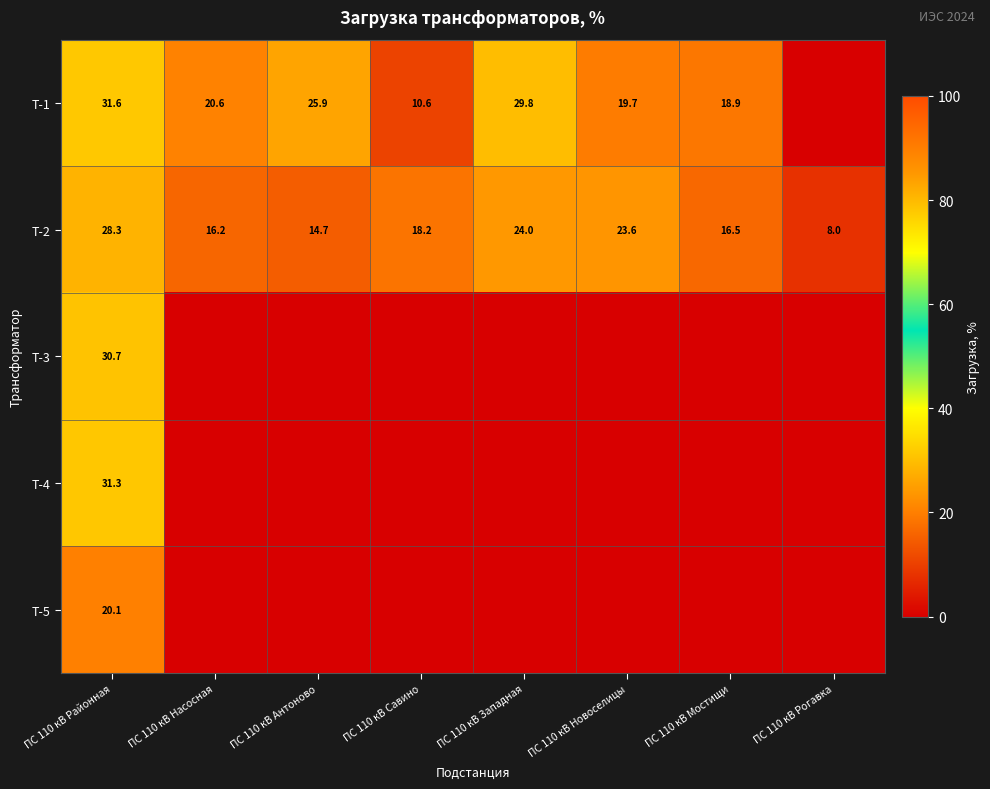

At how many categories does at least one series exceed 18?

7